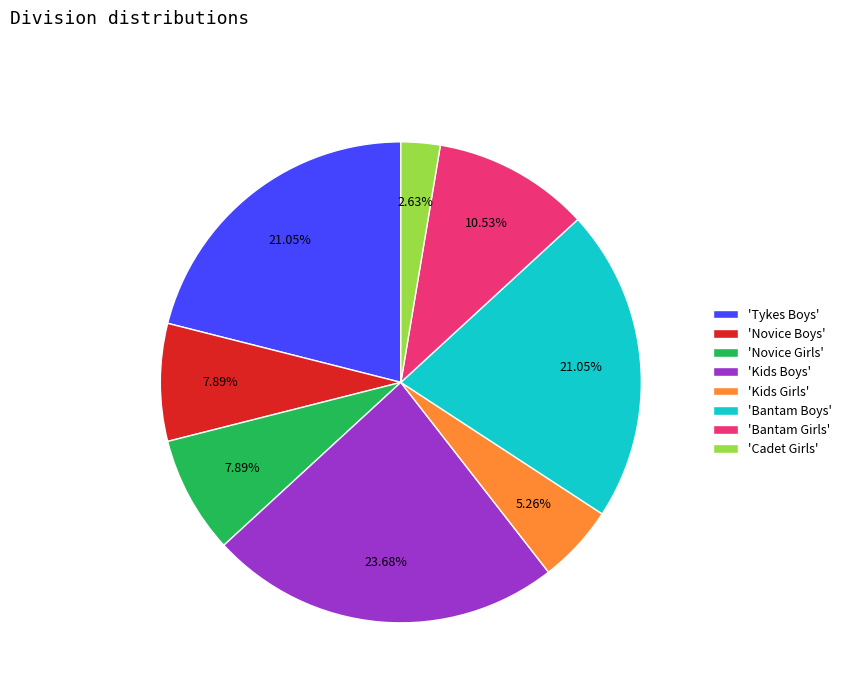

Does 'Kids Boys' account for over 50% of the chart?

No